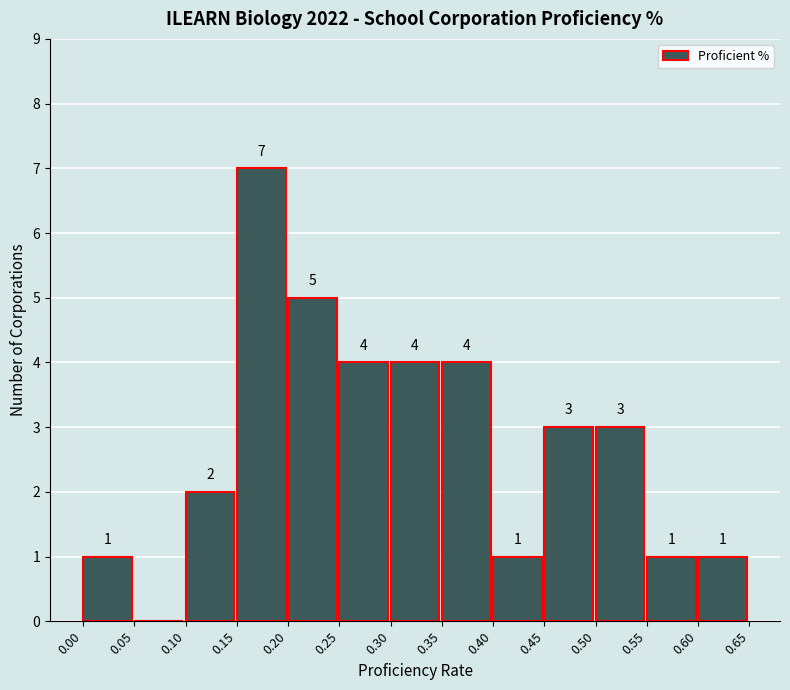

Which range on the x-axis has the tallest bar?

0.15 to 0.20